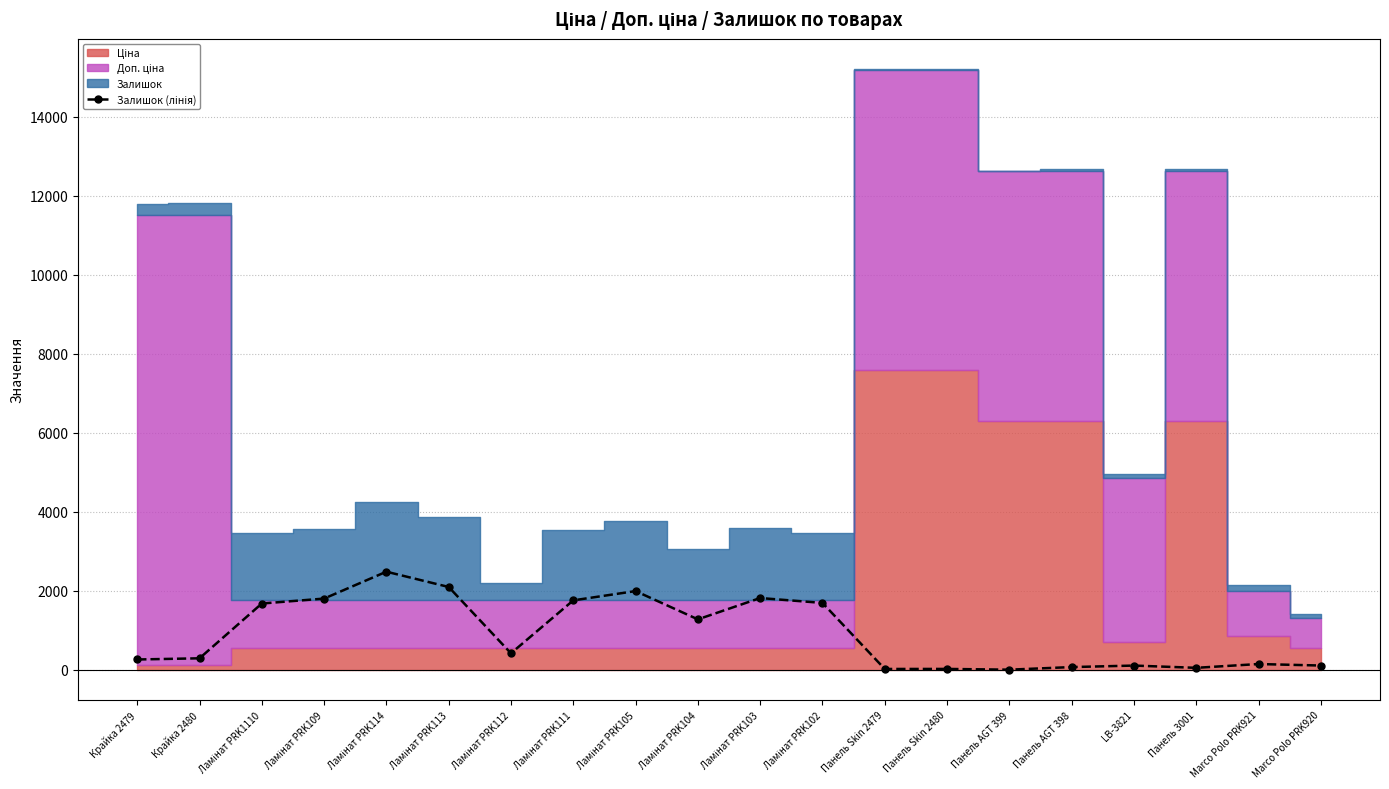

Reading left to right, list all the values displayed in this chart.

Крайка 2479=260	Крайка 2480=290	Ламінат PRK1110=1677	Ламінат PRK109=1802	Ламінат PRK114=2483	Ламінат PRK113=2096	Ламінат PRK112=417	Ламінат PRK111=1757	Ламінат PRK105=1992	Ламінат PRK104=1276	Ламінат PRK103=1816	Ламінат PRK102=1692	Панель Skin 2479=20	Панель Skin 2480=21	Панель AGT 399=2	Панель AGT 398=68	LB-3821=106	Панель 3001=49	Marco Polo PRK921=145	Marco Polo PRK920=107